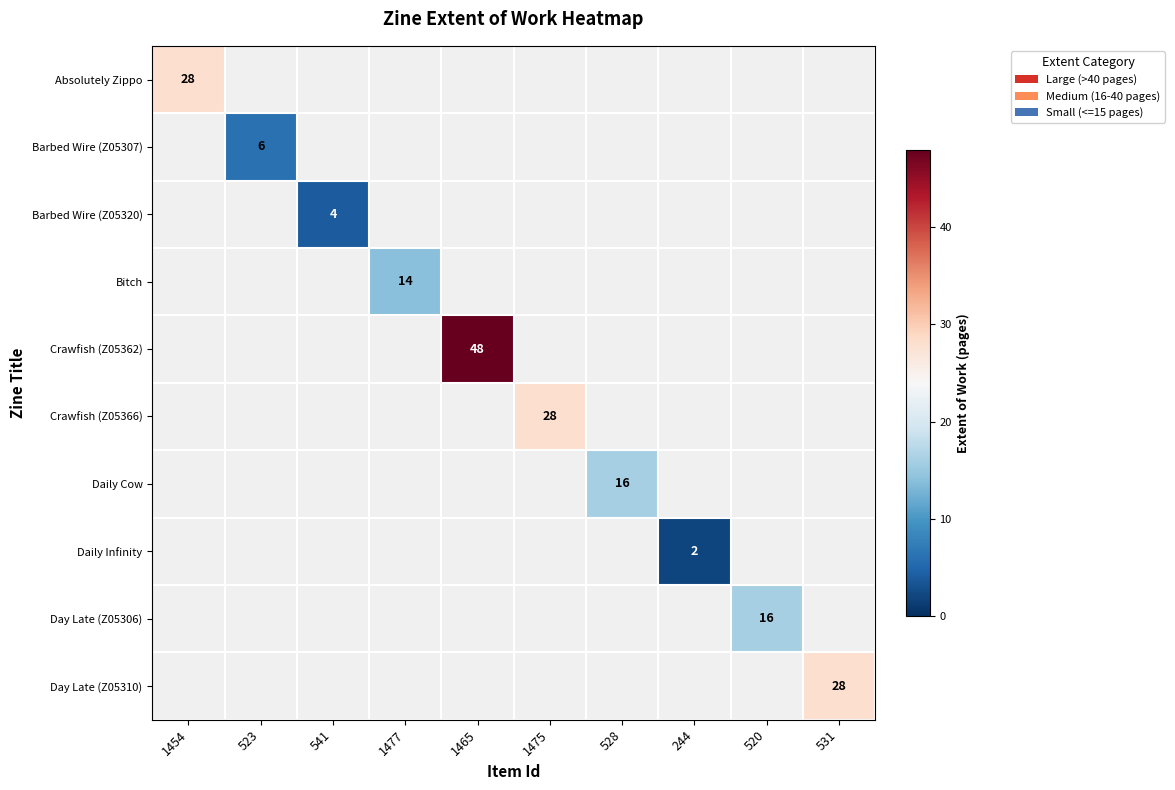

The value of Daily Cow at 528 is 16. True or false?

True